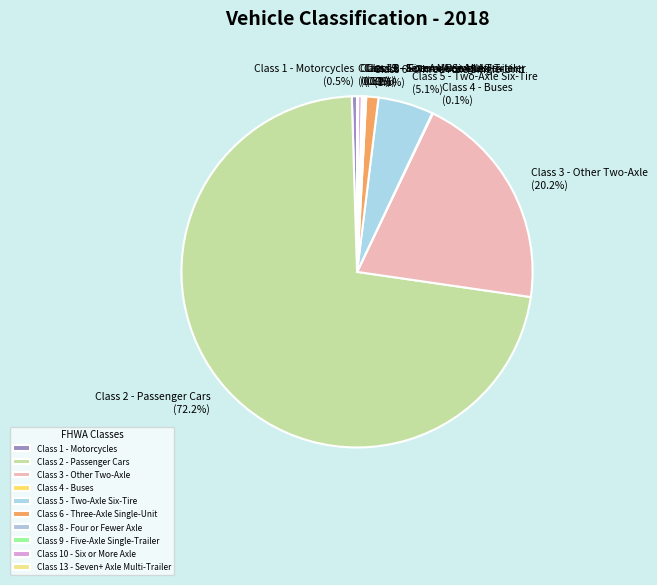

Approximately how many times larger is the value at Class 5 - Two-Axle Six-Tire compared to Class 6 - Three-Axle Single-Unit?

4.6